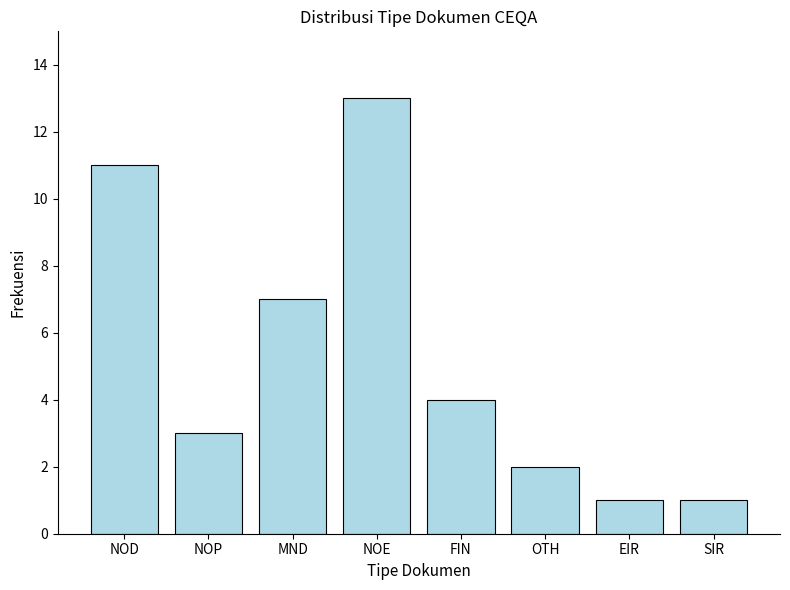

Reading left to right, what are all the values shown in this chart?

NOD=11	NOP=3	MND=7	NOE=13	FIN=4	OTH=2	EIR=1	SIR=1